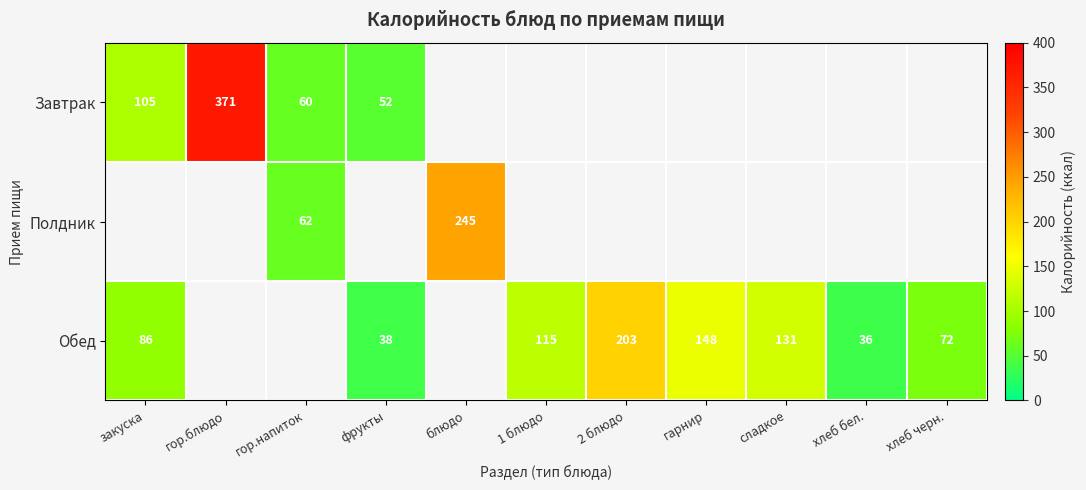

The Обед series shows 72 at хлеб черн.. True or false?

True